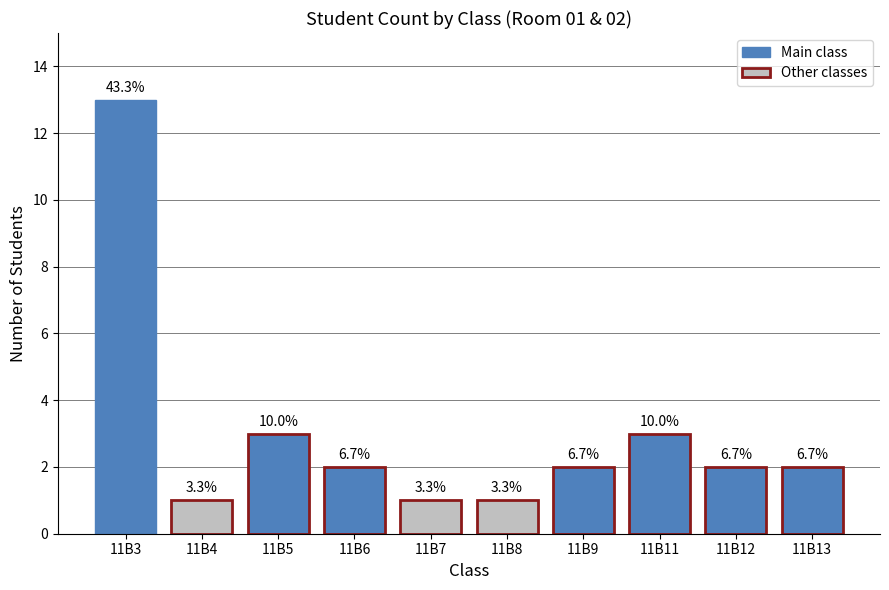

How many bars are there in total?

10